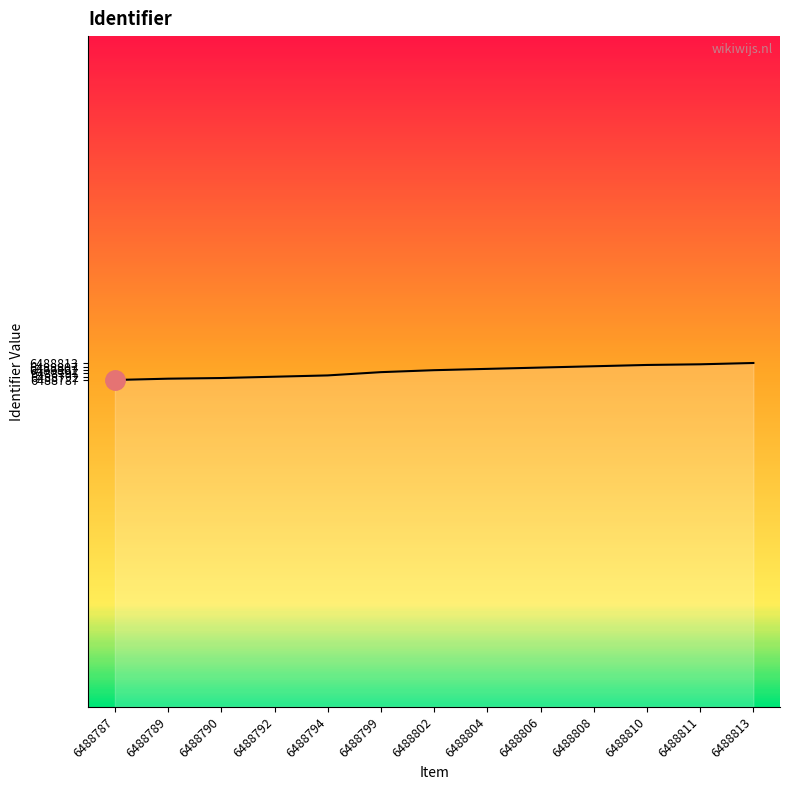

What is the difference between the maximum and minimum values?

26